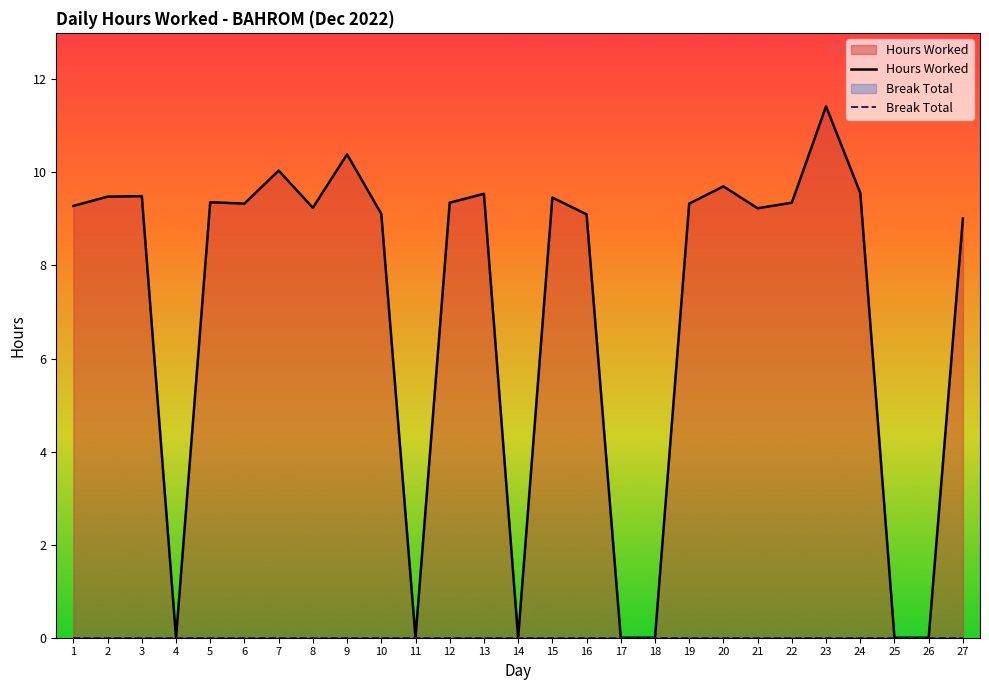

Is the value of Hours Worked at 18 greater than the value of Break Total at 16?

No